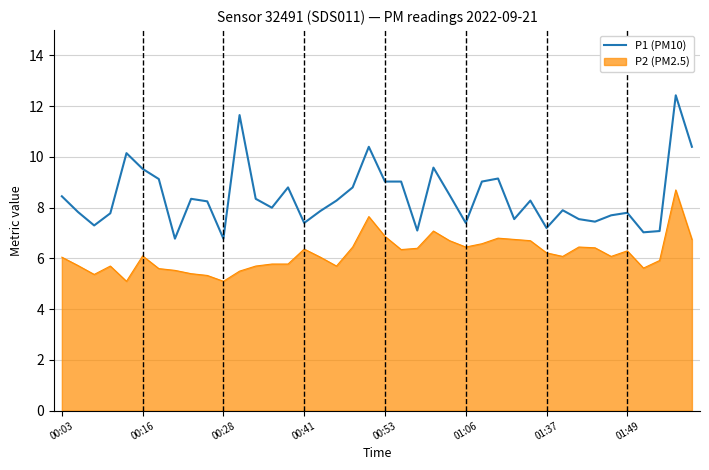

List the series in order of their overall mean, highest first.

P1 (PM10), P2 (PM2.5)